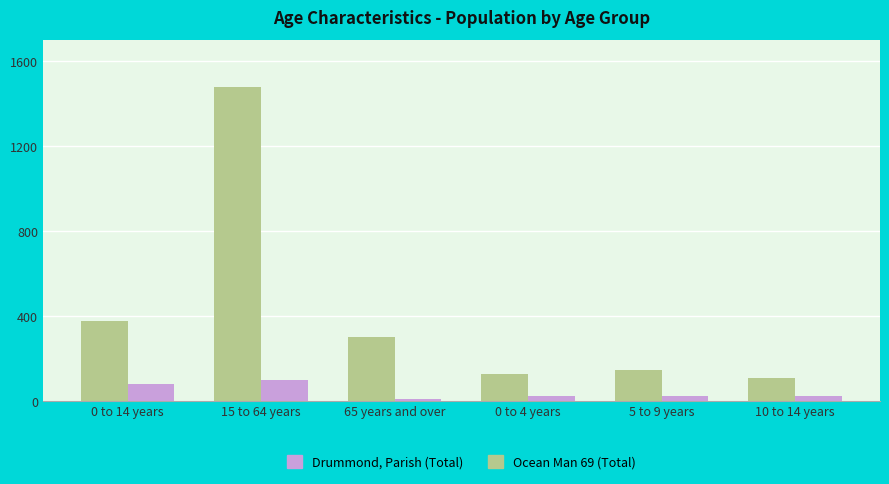

What position from the right is 15 to 64 years?

5